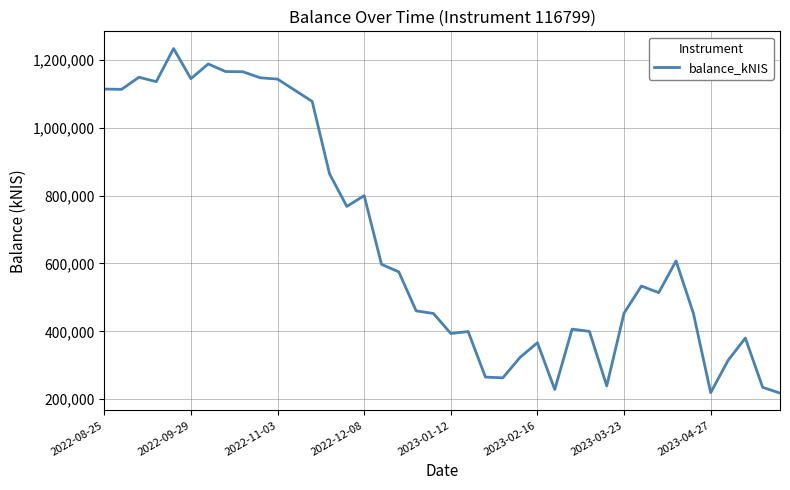

What is the smallest value displayed?

218254.4